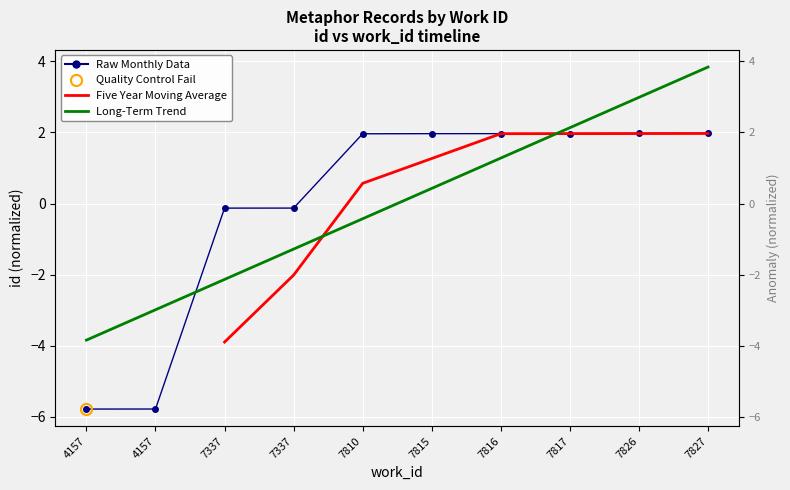

What is the total value across all series at 7827?

7.8